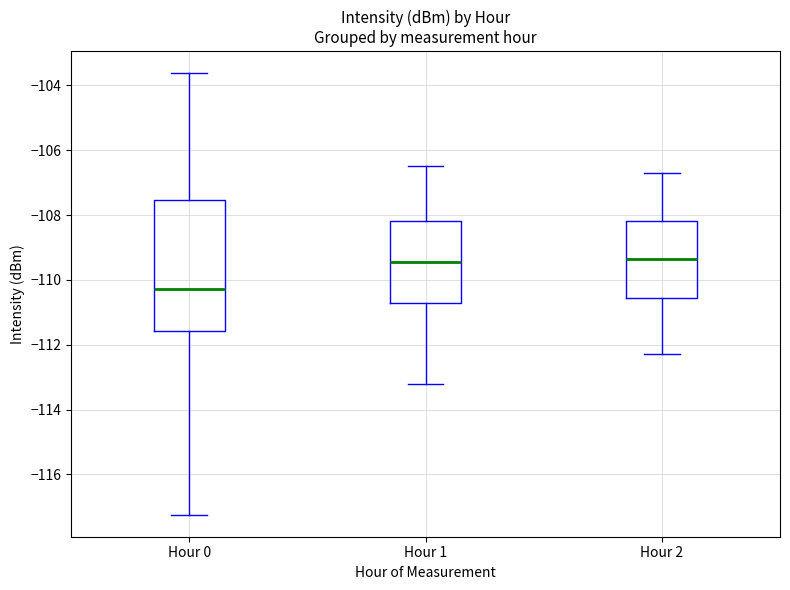

Reading left to right, transcribe this box plot: for each box, give where its median line is, the range the box spans, and where its two whiskers end, as read against the y-axis. The values are not printed on the chart, so give them approximately, as read against the axis.

Hour 0: median -110.2, box -111.6 to -107.6, whiskers -117.2 to -103.6
Hour 1: median -109.4, box -110.8 to -108.2, whiskers -113.2 to -106.4
Hour 2: median -109.4, box -110.6 to -108.2, whiskers -112.2 to -106.6